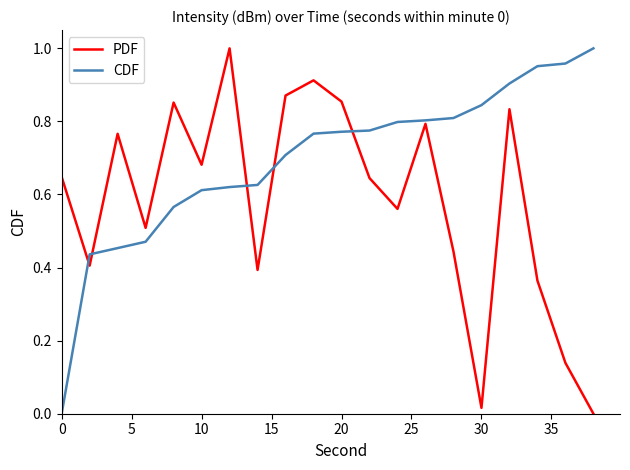

Rank the series by their average value, from highest to lowest.

CDF, PDF